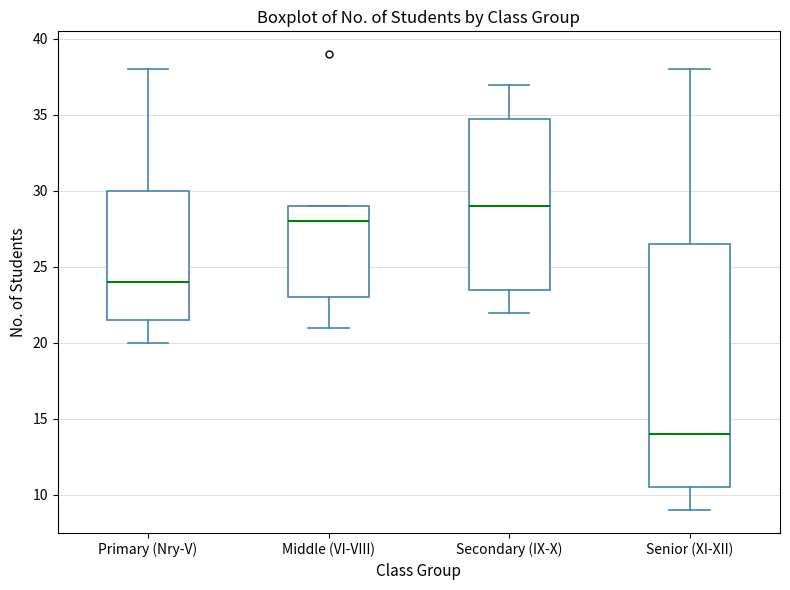

Reading left to right, transcribe this box plot: for each box, give where its median line is, the range the box spans, and where its two whiskers end, as read against the y-axis. The values are not printed on the chart, so give them approximately, as read against the axis.

Primary (Nry-V): median 24.0, box 21.5 to 30.0, whiskers 20.0 to 38.0
Middle (VI-VIII): median 28.0, box 23.0 to 29.0, whiskers 21.0 to 29.0
Secondary (IX-X): median 29.0, box 23.5 to 35.0, whiskers 22.0 to 37.0
Senior (XI-XII): median 14.0, box 10.5 to 26.5, whiskers 9.0 to 38.0